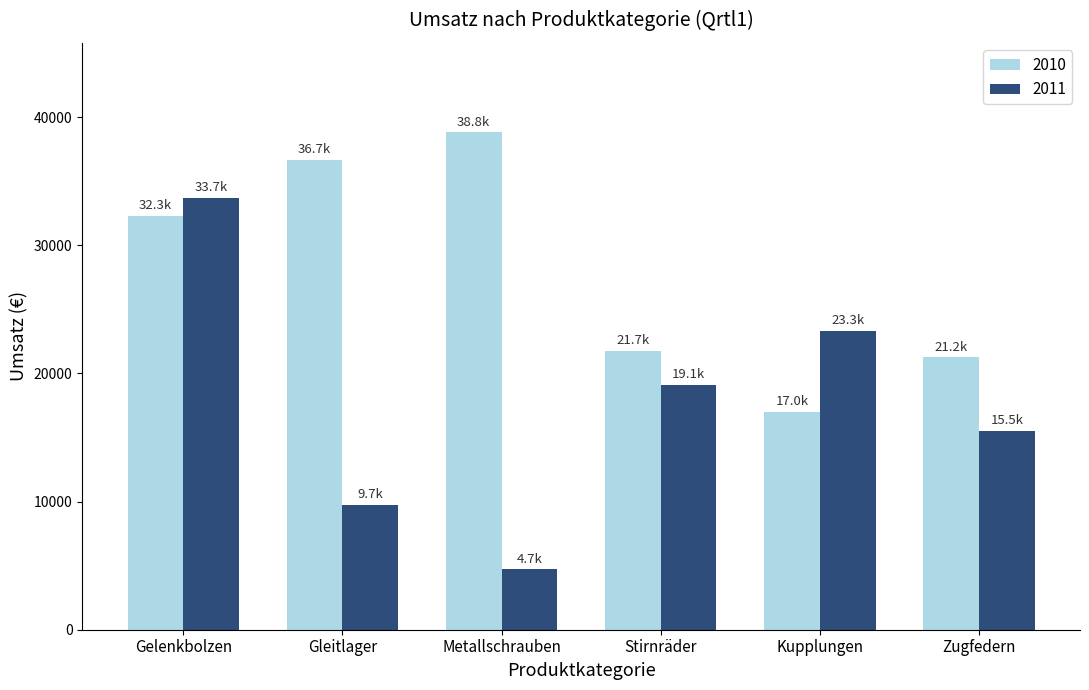

Between Gelenkbolzen and Metallschrauben, which series saw the biggest shift?

2011